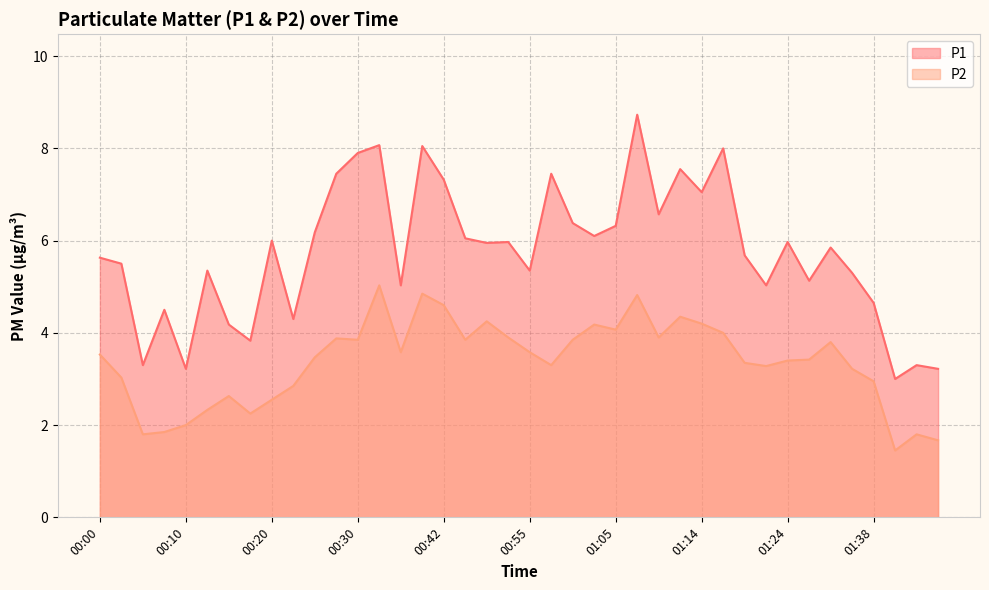

True or false: P1 and P2 cross at least once.

False